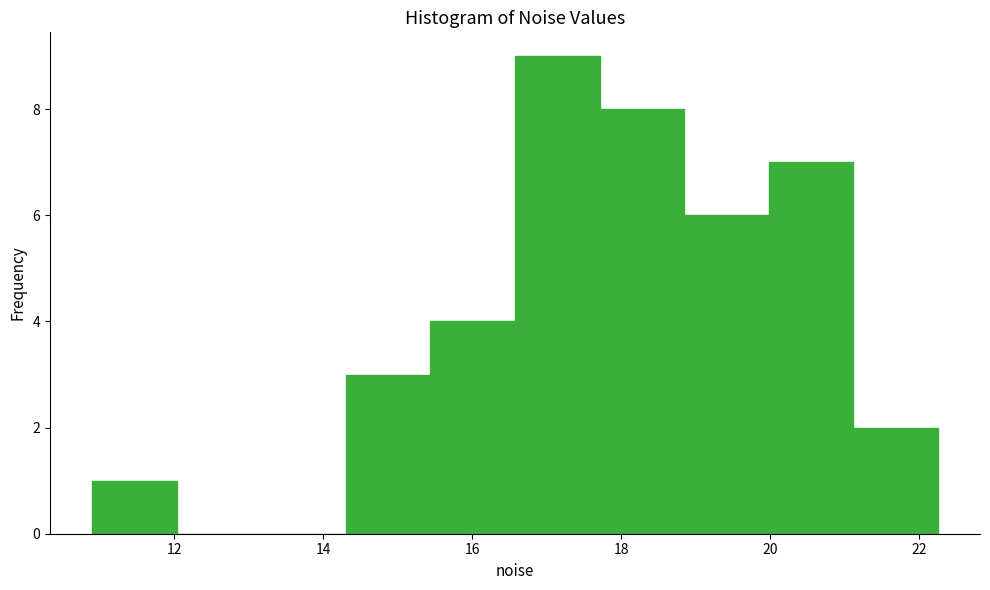

Reading left to right, list every bar in this chart as the range it spans on the x-axis followed by its height. Neither the bar edges nor the heights are printed on the chart, so give them approximately, as read against the axes.

11.0 to 12.0: 1
12.0 to 13.2: 0
13.2 to 14.4: 0
14.4 to 15.4: 3
15.4 to 16.6: 4
16.6 to 17.8: 9
17.8 to 18.8: 8
18.8 to 20.0: 6
20.0 to 21.2: 7
21.2 to 22.2: 2